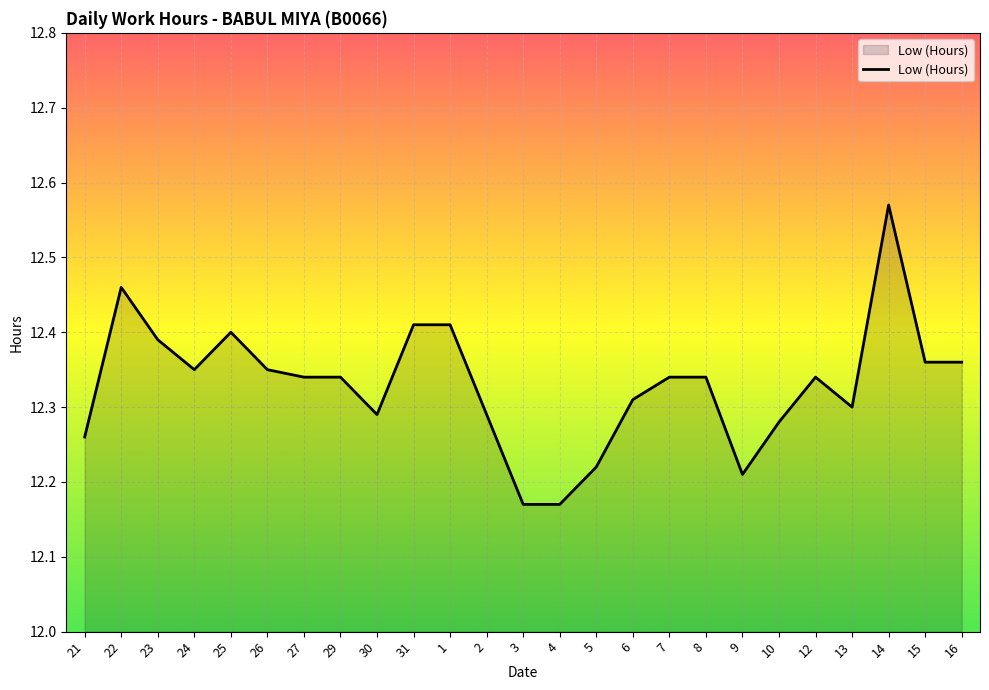

The value at 14 is 16.9. True or false?

False